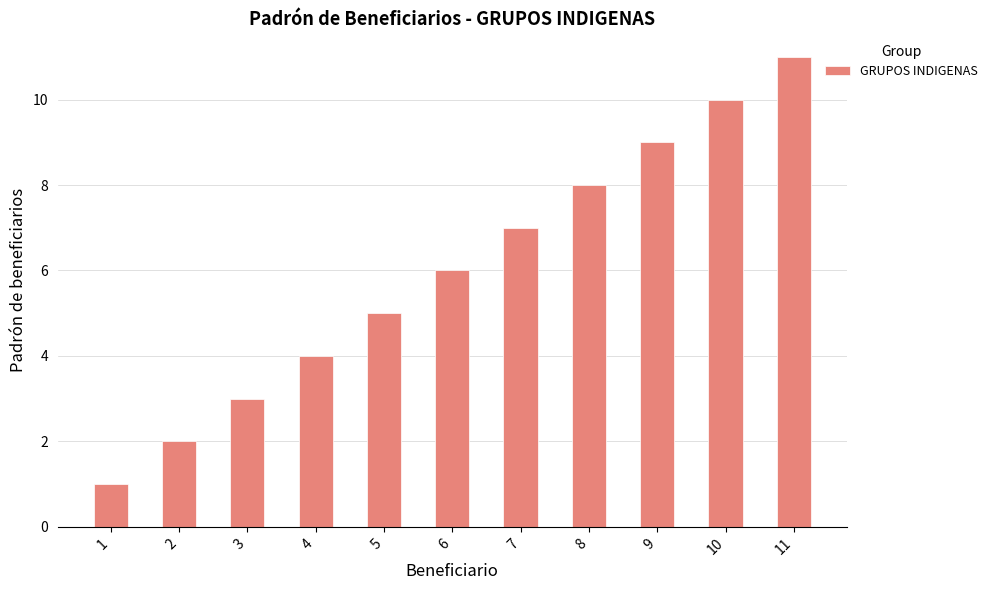

The value at 9 is 9. True or false?

True